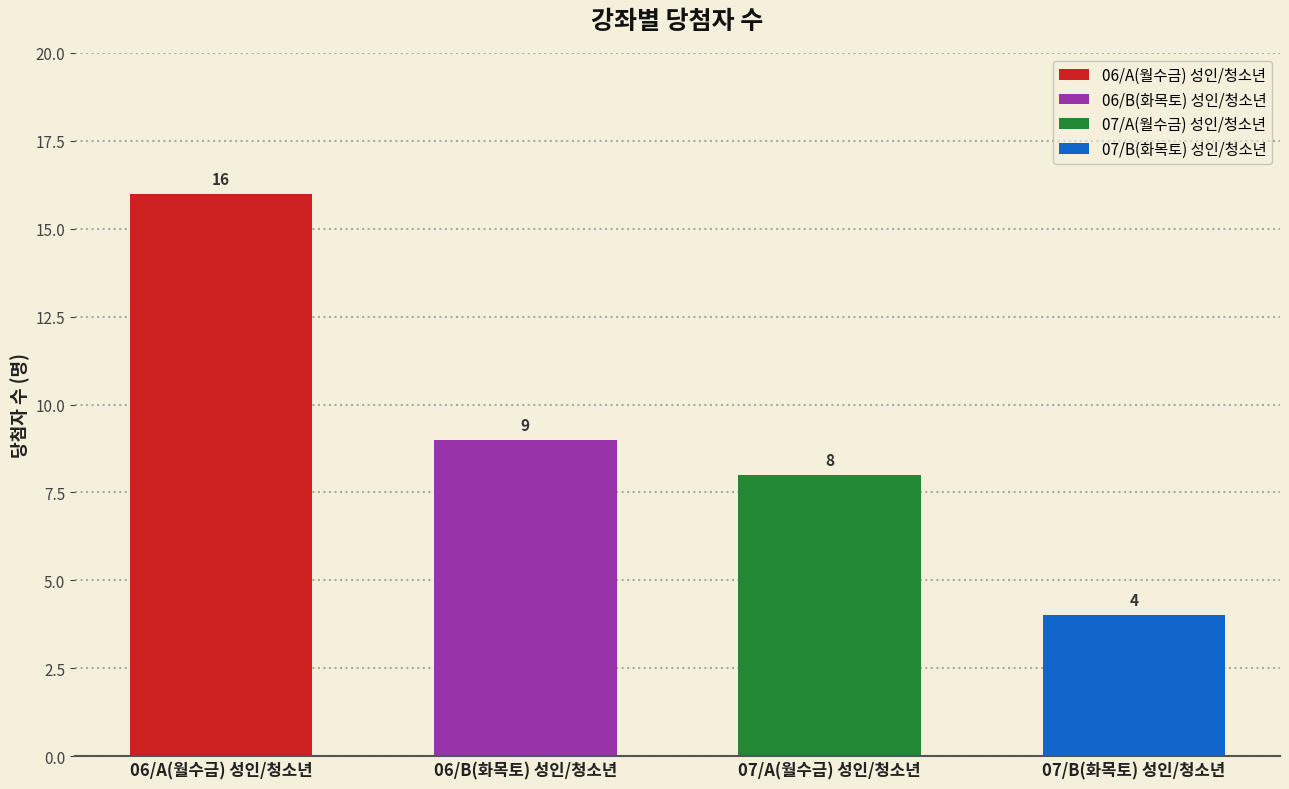

Are the bars grouped side by side (vs. stacked)?

No